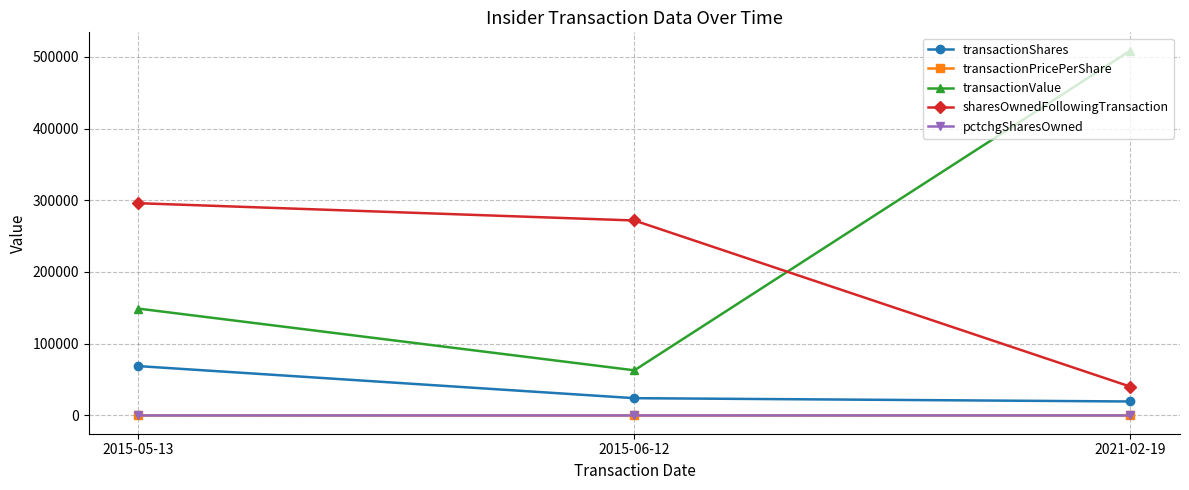

Rank the categories by transactionValue value from lowest to highest.

2015-06-12, 2015-05-13, 2021-02-19